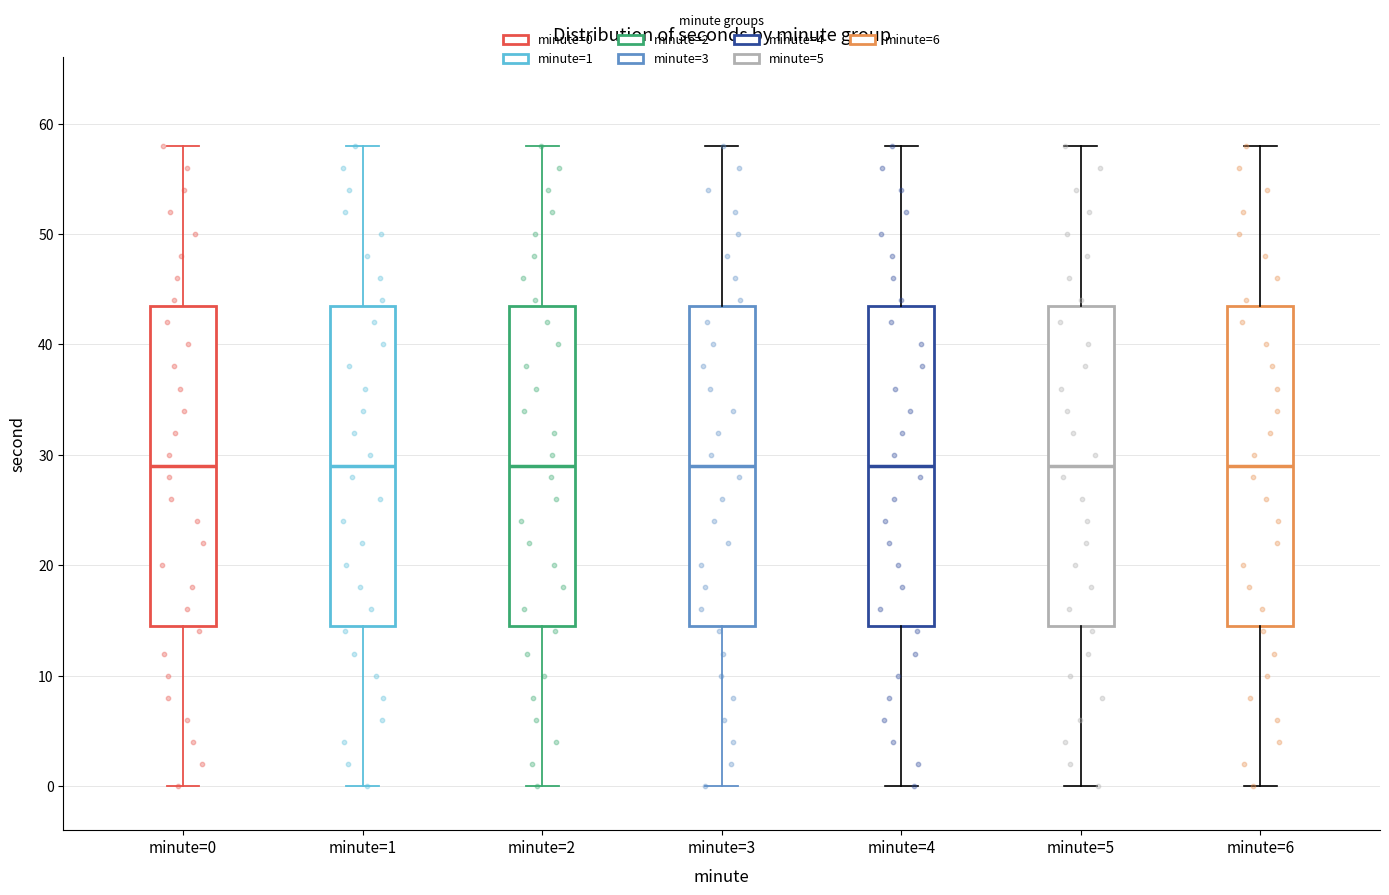

Reading left to right, transcribe this box plot: for each box, give where its median line is, the range the box spans, and where its two whiskers end, as read against the y-axis. The values are not printed on the chart, so give them approximately, as read against the axis.

minute=0: median 29, box 15 to 44, whiskers 0 to 58
minute=1: median 29, box 15 to 44, whiskers 0 to 58
minute=2: median 29, box 15 to 44, whiskers 0 to 58
minute=3: median 29, box 15 to 44, whiskers 0 to 58
minute=4: median 29, box 15 to 44, whiskers 0 to 58
minute=5: median 29, box 15 to 44, whiskers 0 to 58
minute=6: median 29, box 15 to 44, whiskers 0 to 58